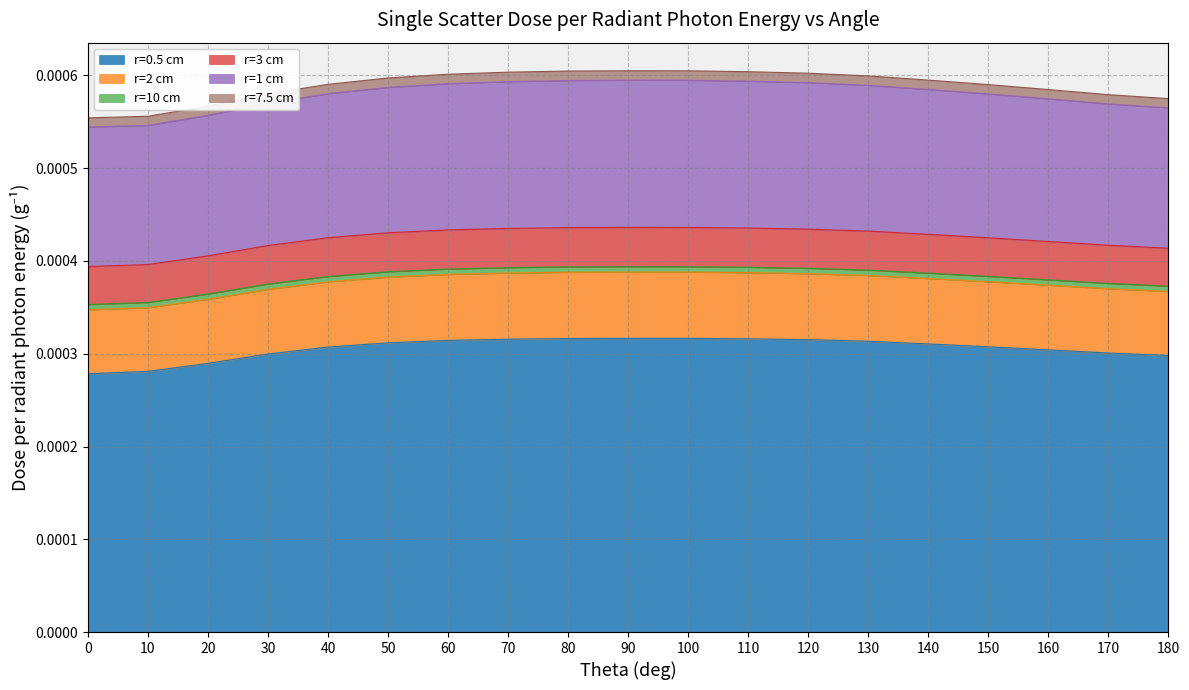

True or false: r=10 cm and r=7.5 cm intersect in this chart.

False